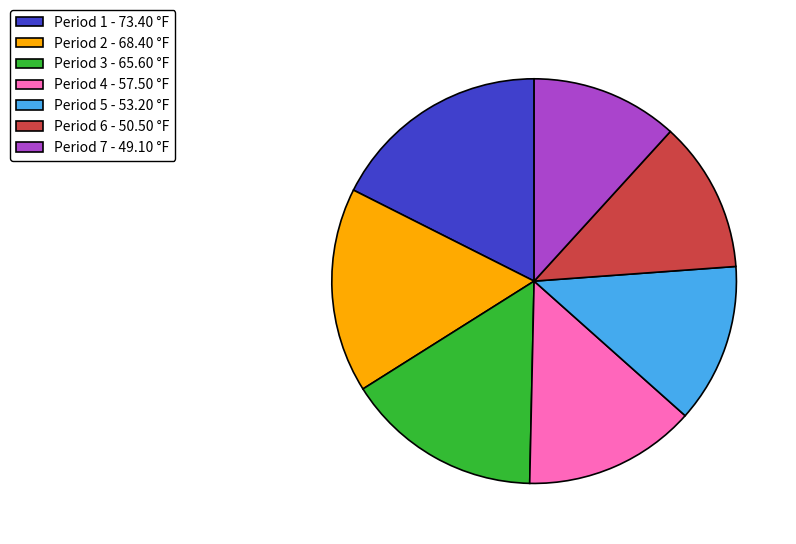

Does Period 4 - 57.50 °F represent more than half of the total?

No